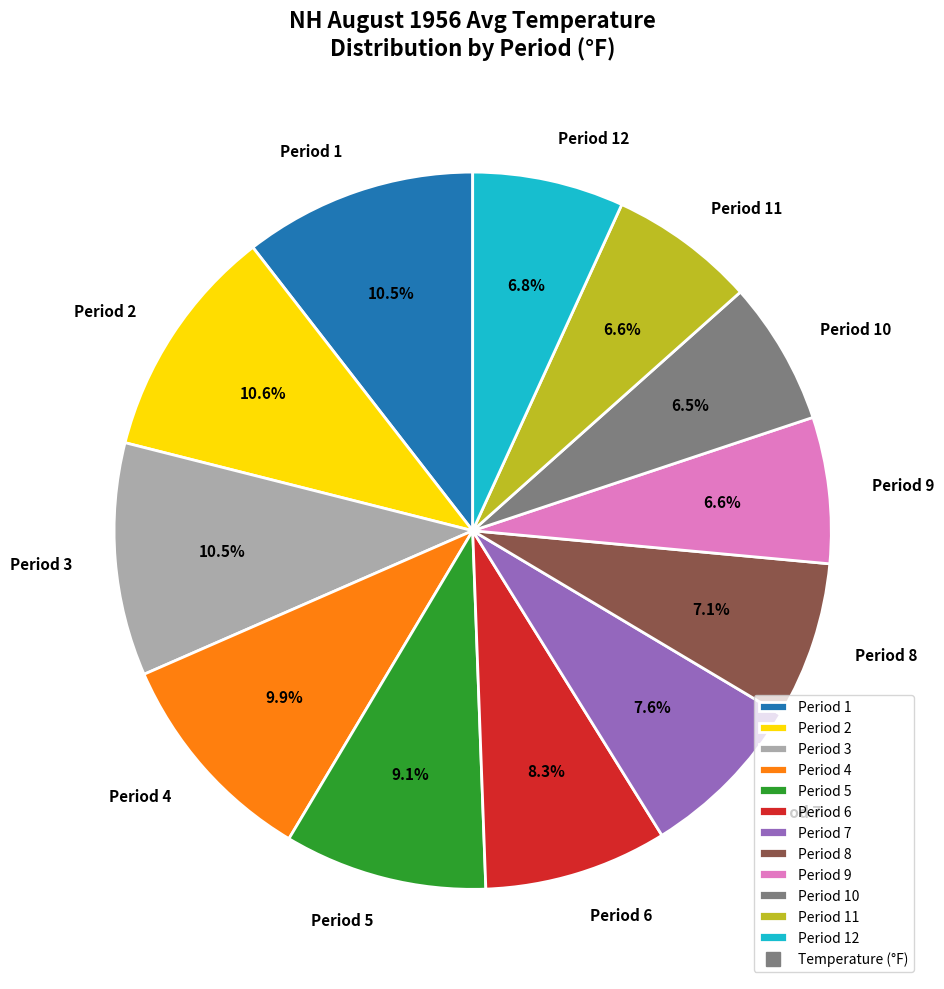

To the nearest percent, what is the difference between the Period 12 and Period 1 slice percentages?

4%